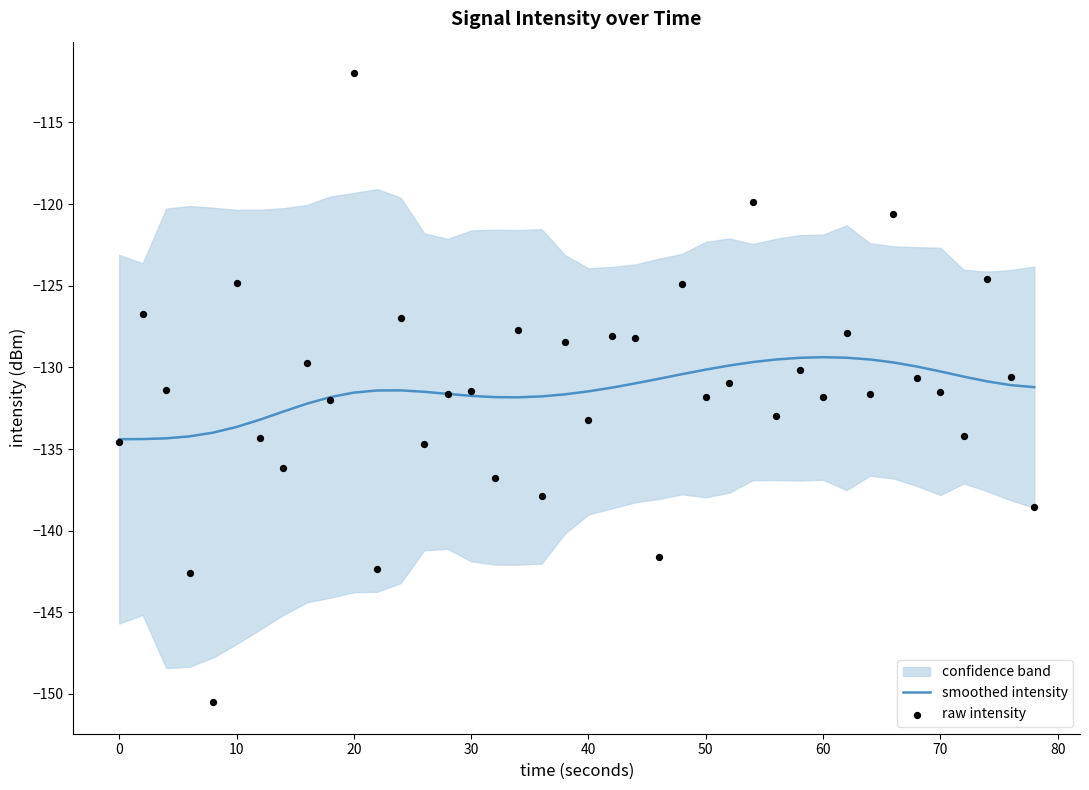

What is the minimum value for smoothed intensity?

-134.4